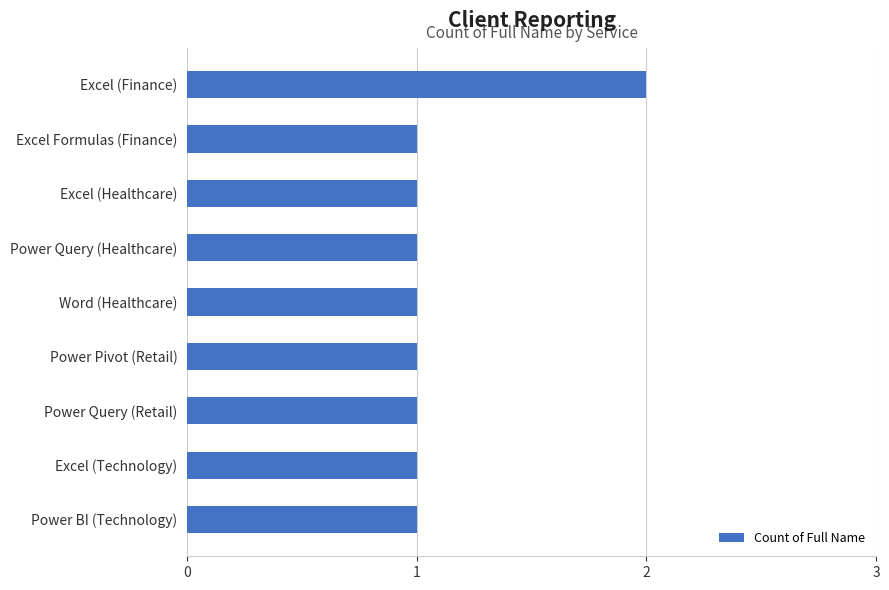

How many series are shown in this chart?

1